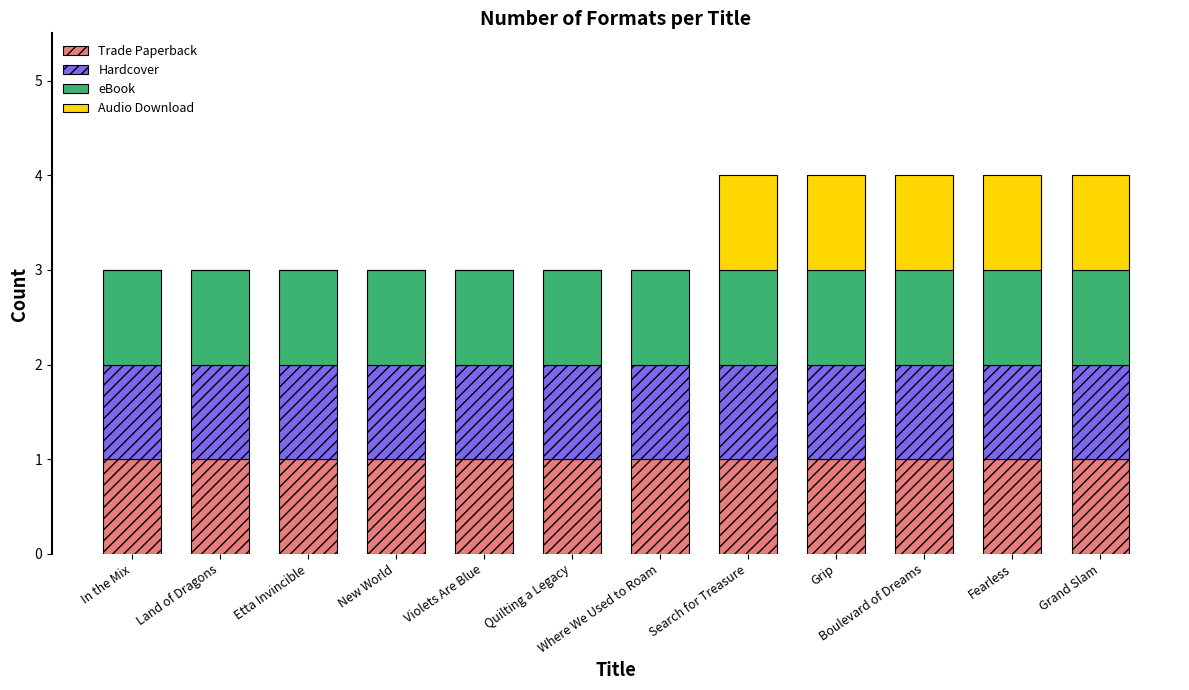

The value of Trade Paperback at Grand Slam is 0. True or false?

False